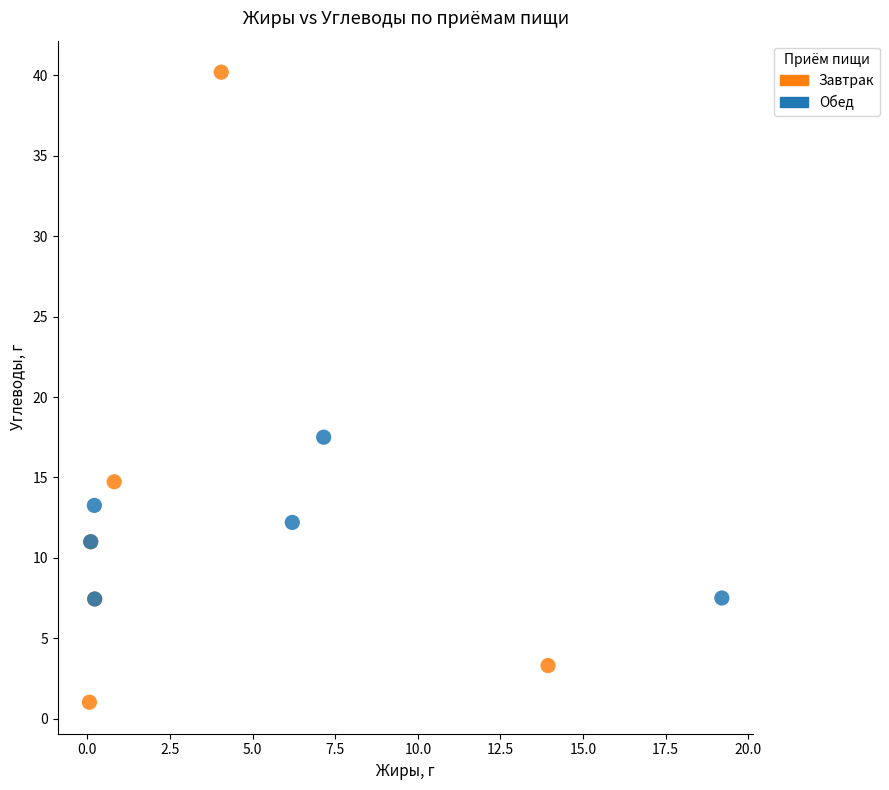

Which series contains the lowest Y value?

Завтрак